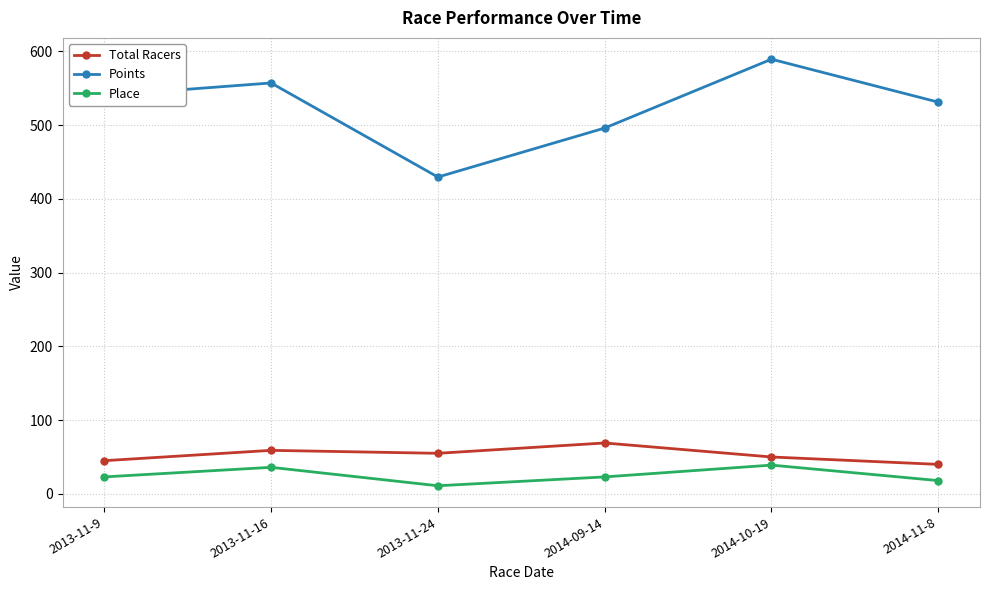

Reading left to right, transcribe all the data shown in this chart.

Total Racers: 45.0	59.0	55.0	69.0	50.0	40.0
Points: 540.0	557.1	429.5	495.9	589.3	531.1
Place: 23.0	36.0	11.0	23.0	39.0	18.0